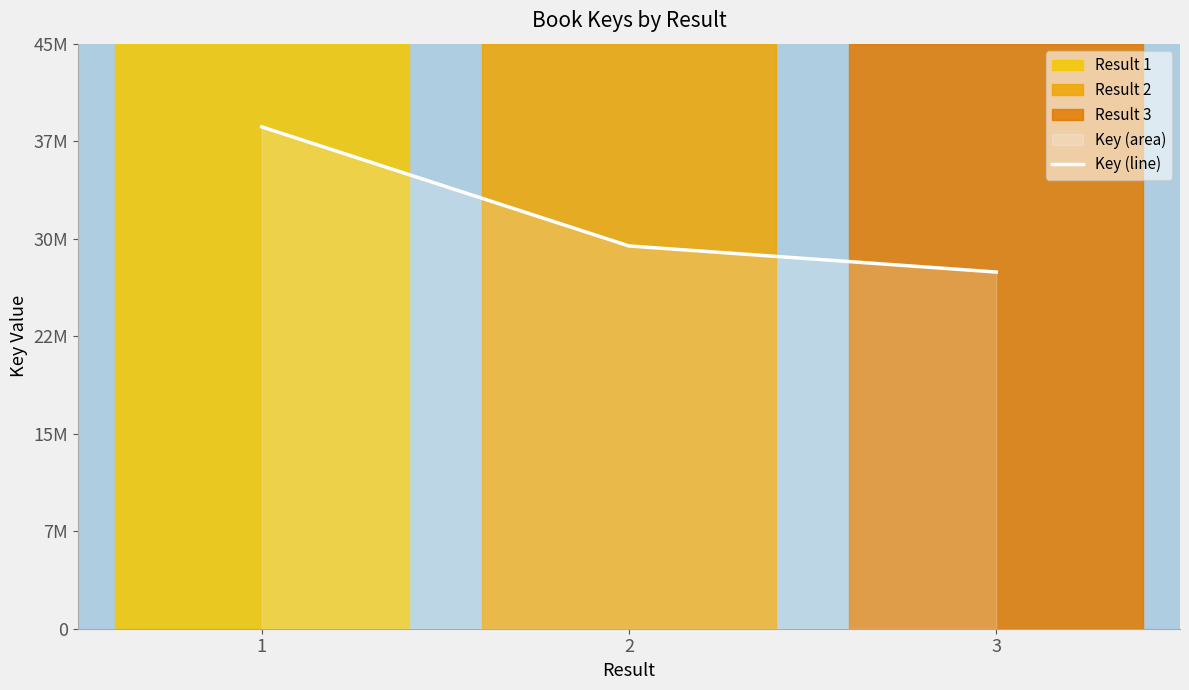

Between 3 and 2, which is larger?

2